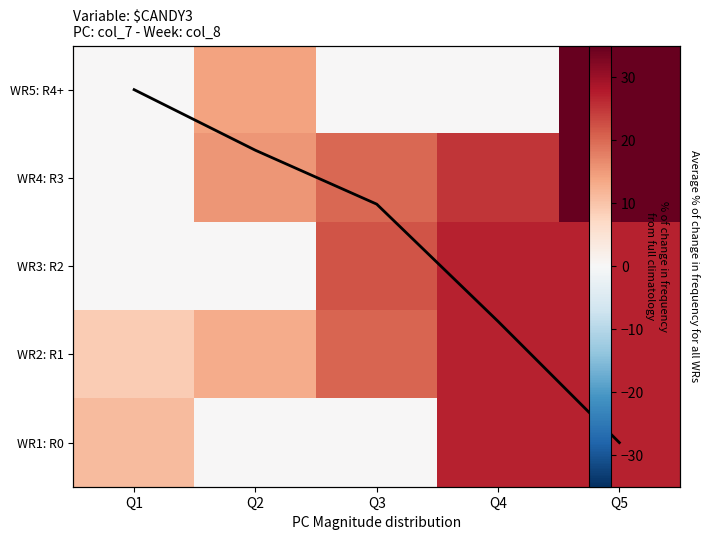

Is it true that WR5: R4+ equals 35.0 at Q5?

True